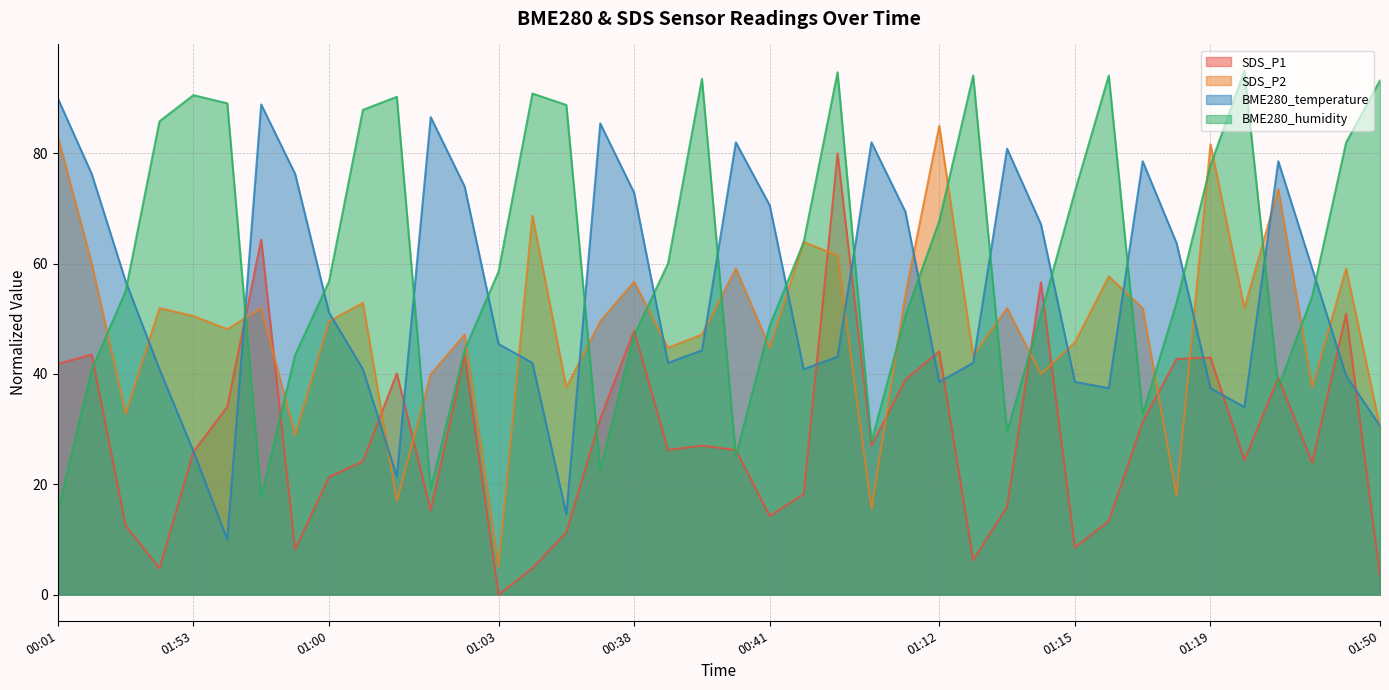

True or false: SDS_P1 has a value of 11.3 at 01:59.

True